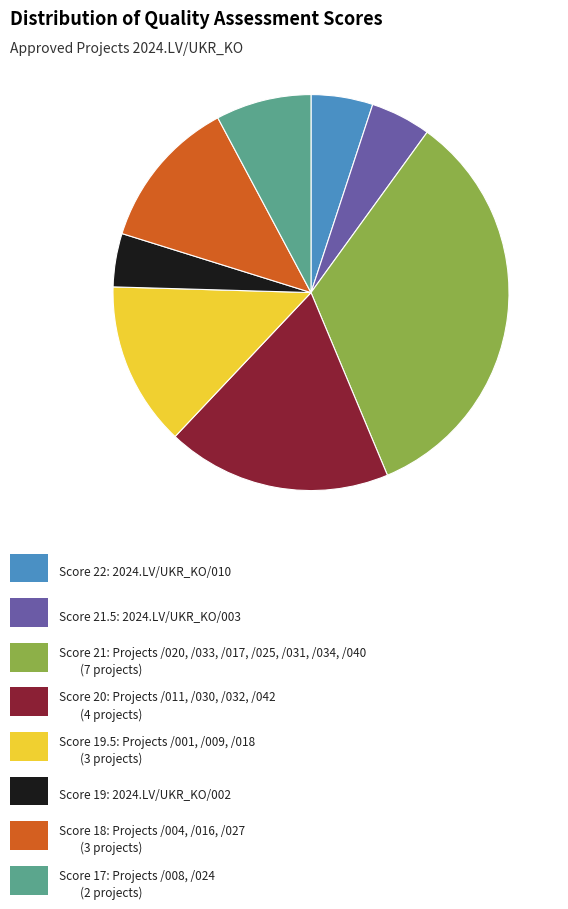

Is there a majority slice in this chart?

No